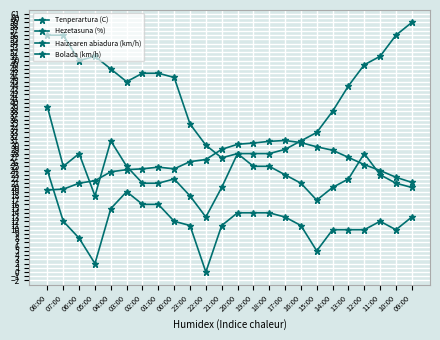

How many distinct data groups are displayed?

4